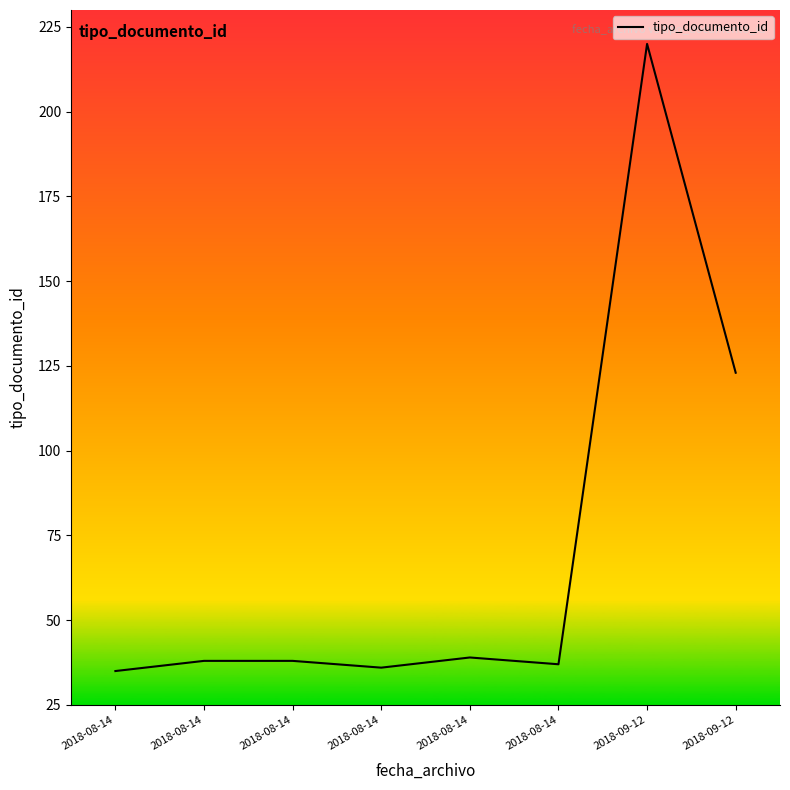

Is this an area chart (filled region under the line)?

No